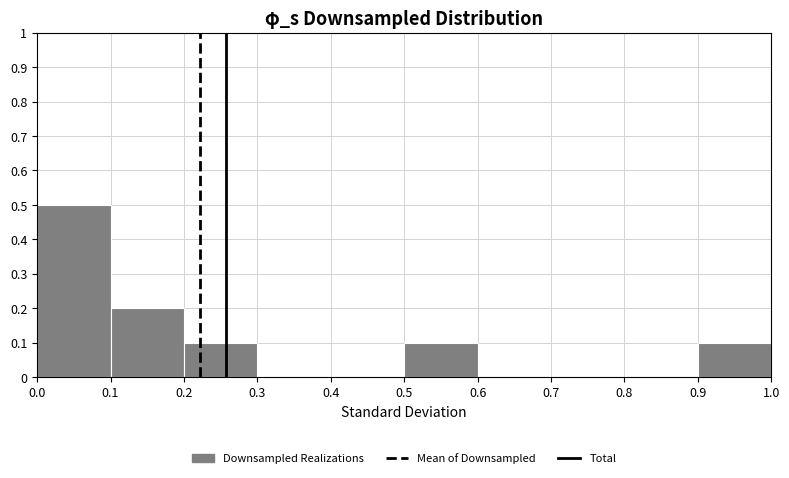

Reading left to right, transcribe this chart: for each bar, give the range it covers on the x-axis and its height. The values are not printed on the chart, so give them approximately, as read against the axis.

0.0 to 0.1: 0.5
0.1 to 0.2: 0.2
0.2 to 0.3: 0.1
0.3 to 0.4: 0
0.4 to 0.5: 0
0.5 to 0.6: 0.1
0.6 to 0.7: 0
0.7 to 0.8: 0
0.8 to 0.9: 0
0.9 to 1.0: 0.1